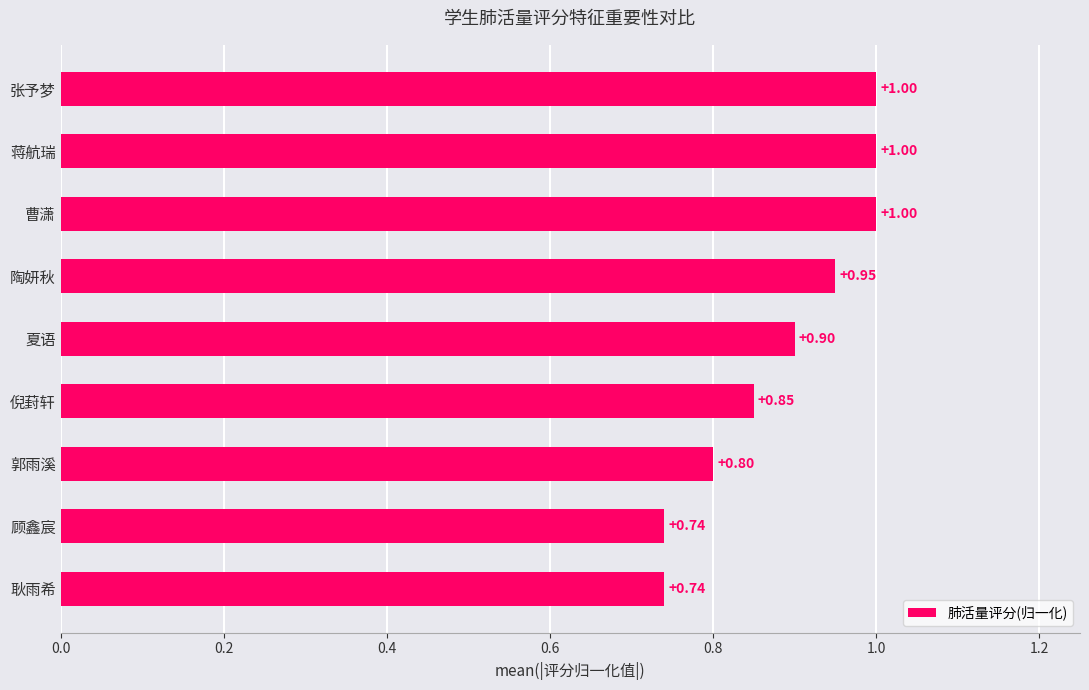

Between 耿雨希 and 张予梦, which is larger?

张予梦